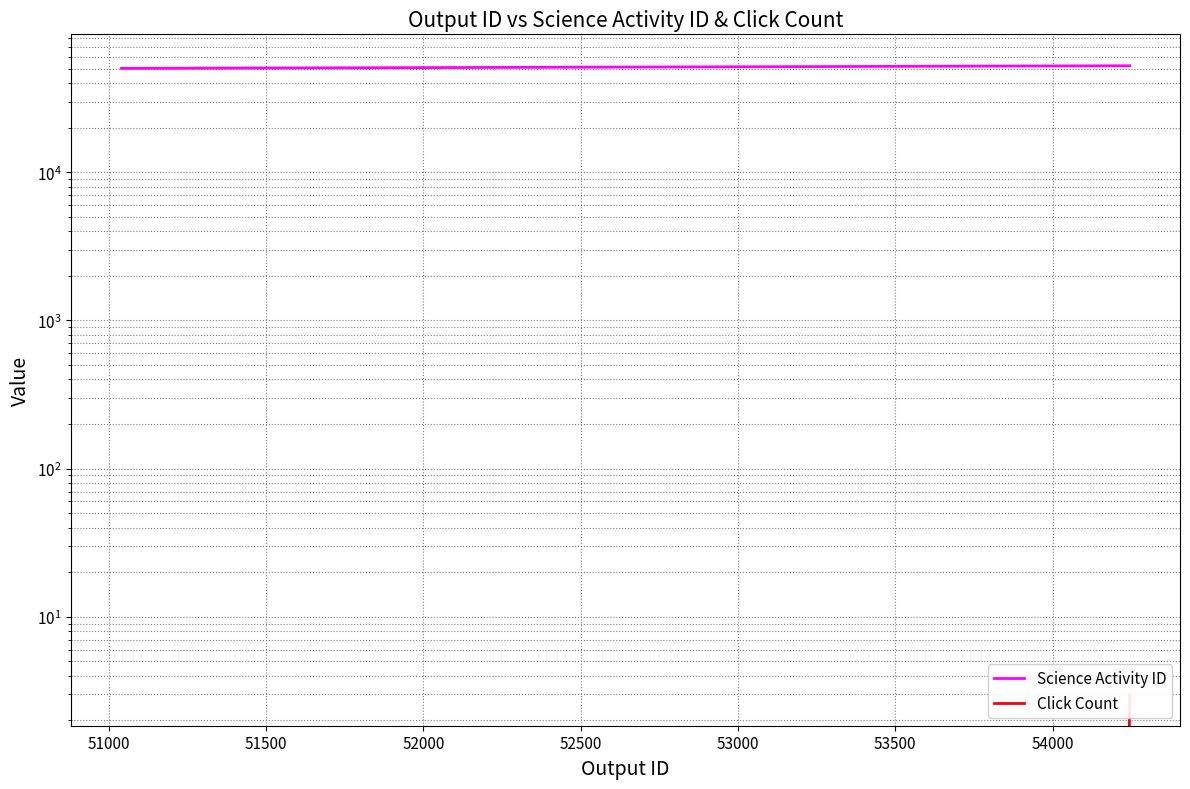

Does the chart have visible grid lines?

Yes